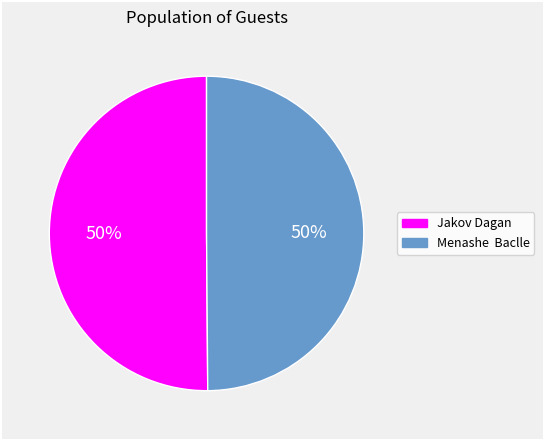

What is the ratio of the value at Menashe Baclle to the value at Jakov Dagan?

1.0